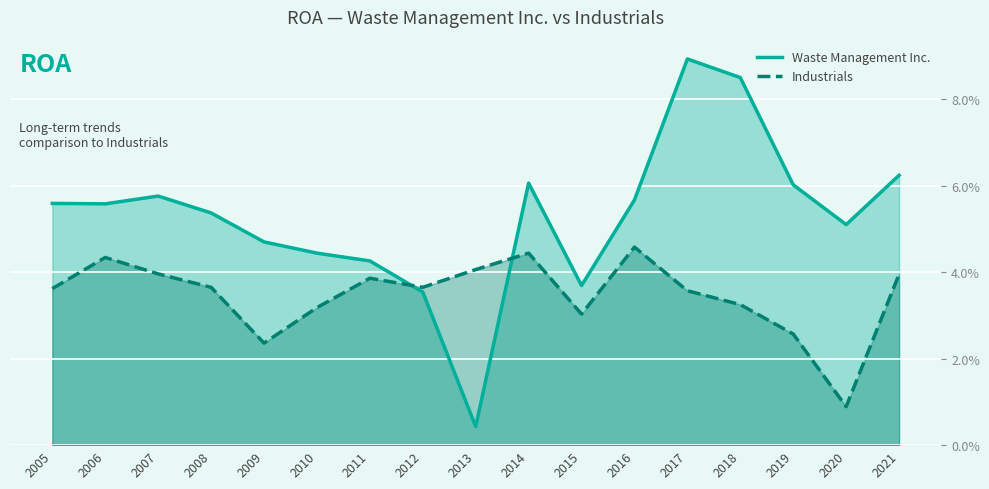

Rank the series by their maximum value, from lowest to highest.

Industrials, Waste Management Inc.